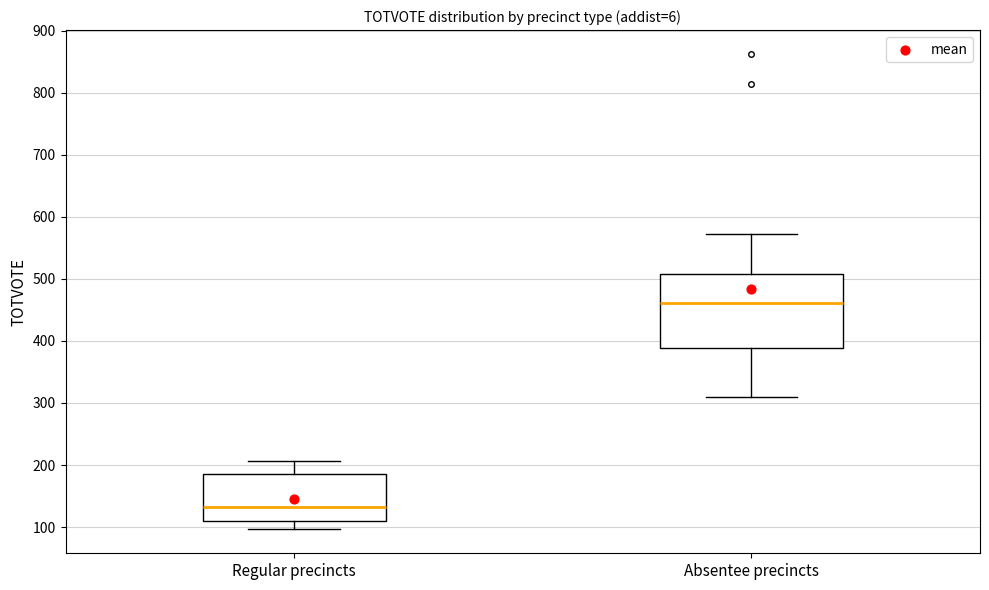

Reading left to right, read every box against the y-axis: the position of its median line, the range the box covers, and the ends of its whiskers. The values are not printed on the chart, so give them approximately, as read against the axis.

Regular precincts: median 130, box 110 to 190, whiskers 100 to 210
Absentee precincts: median 460, box 390 to 510, whiskers 310 to 570